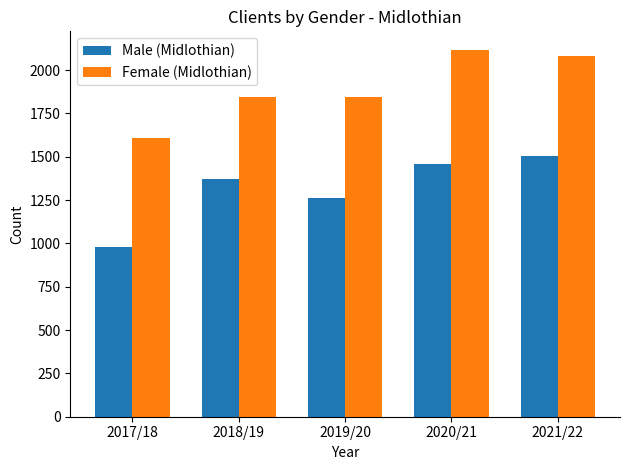

Is the value of Male (Midlothian) at 2017/18 greater than the value of Female (Midlothian) at 2019/20?

No